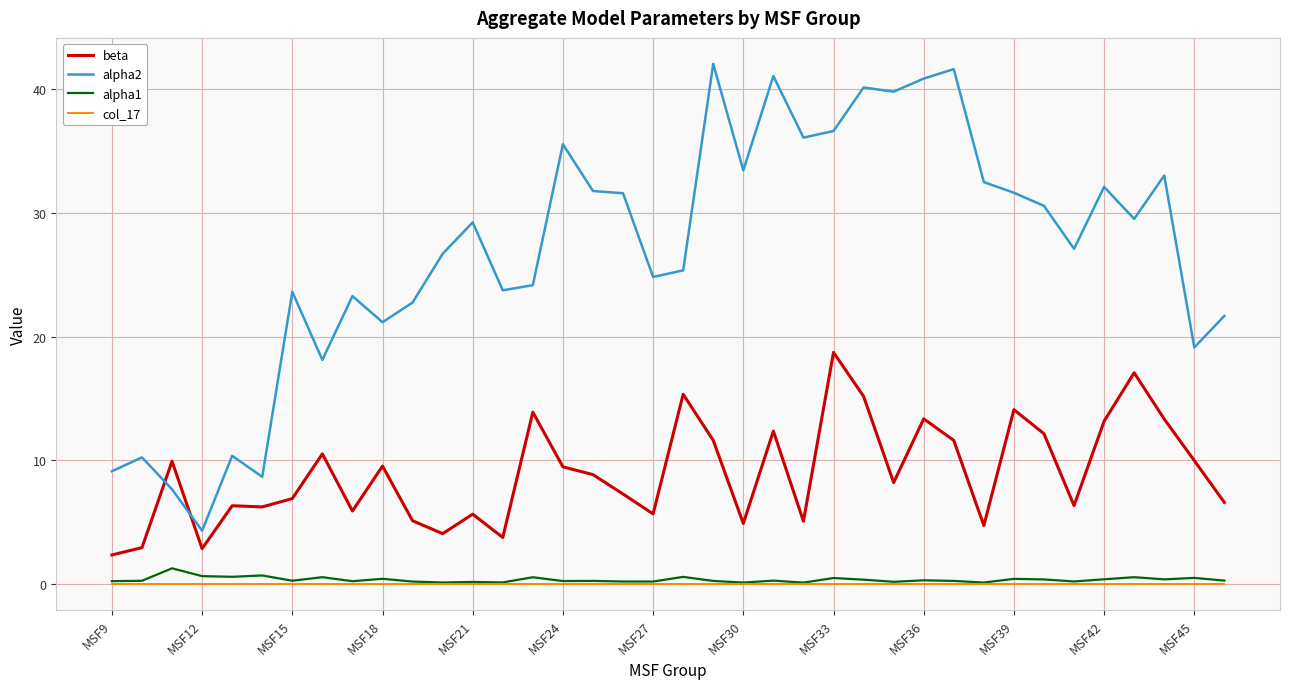

True or false: beta and col_17 cross at least once.

False